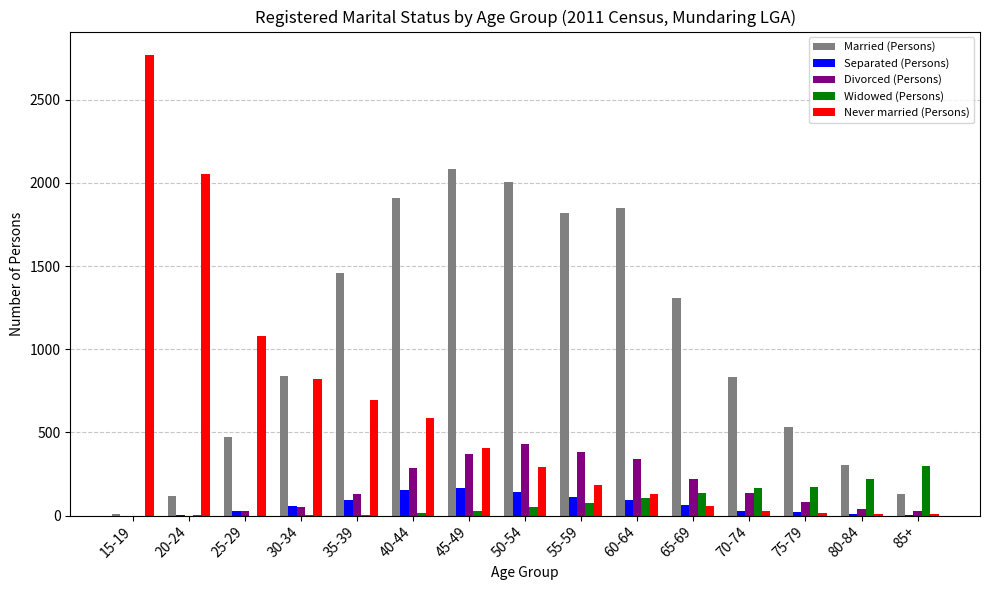

Which label corresponds to the largest value in the chart?

15-19